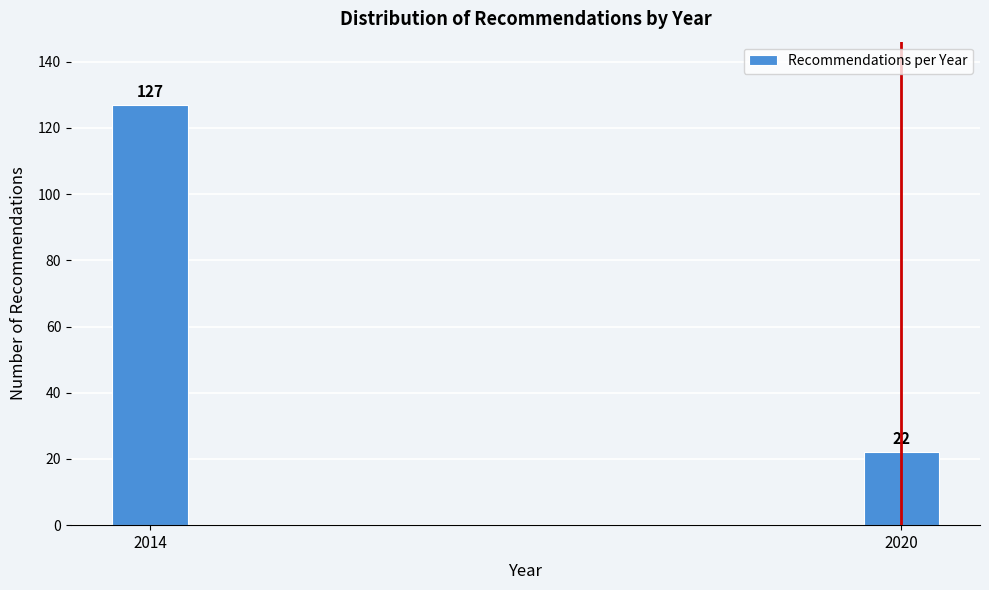

Reading right to left, what are all the values shown in this chart?

2020=22	2014=127